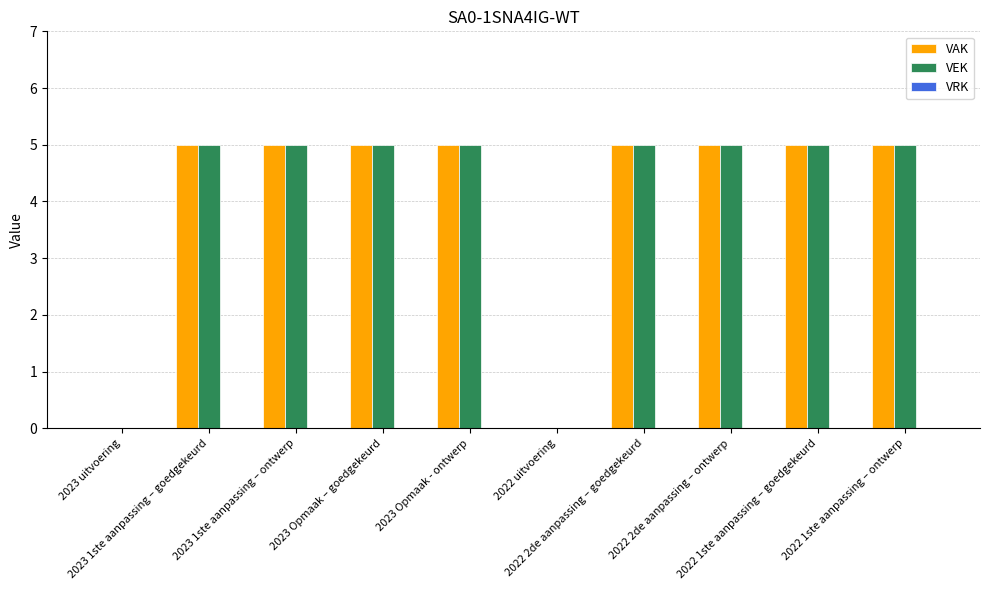

Are the bars horizontal?

No